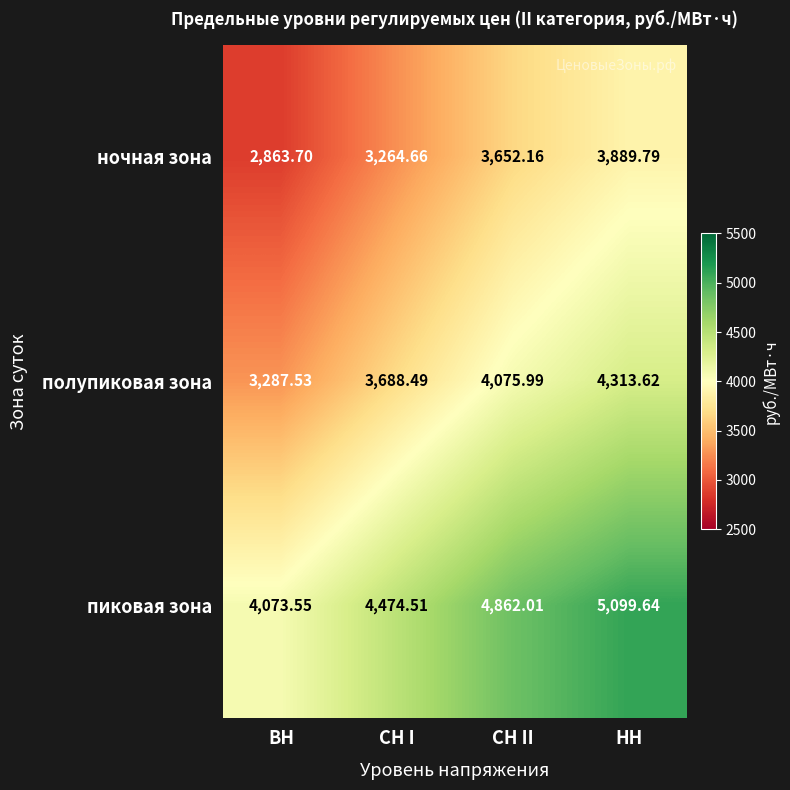

At which label does полупиковая зона first exceed 4075?

СН II